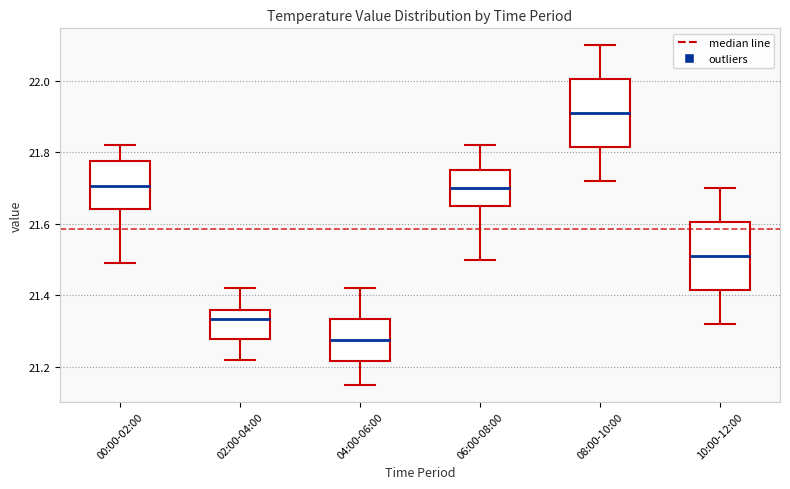

Reading left to right, read every box against the y-axis: the position of its median line, the range the box covers, and the ends of its whiskers. The values are not printed on the chart, so give them approximately, as read against the axis.

00:00-02:00: median 21.70, box 21.64 to 21.78, whiskers 21.50 to 21.82
02:00-04:00: median 21.34, box 21.28 to 21.36, whiskers 21.22 to 21.42
04:00-06:00: median 21.28, box 21.22 to 21.34, whiskers 21.16 to 21.42
06:00-08:00: median 21.70, box 21.66 to 21.76, whiskers 21.50 to 21.82
08:00-10:00: median 21.92, box 21.82 to 22.00, whiskers 21.72 to 22.10
10:00-12:00: median 21.52, box 21.42 to 21.60, whiskers 21.32 to 21.70